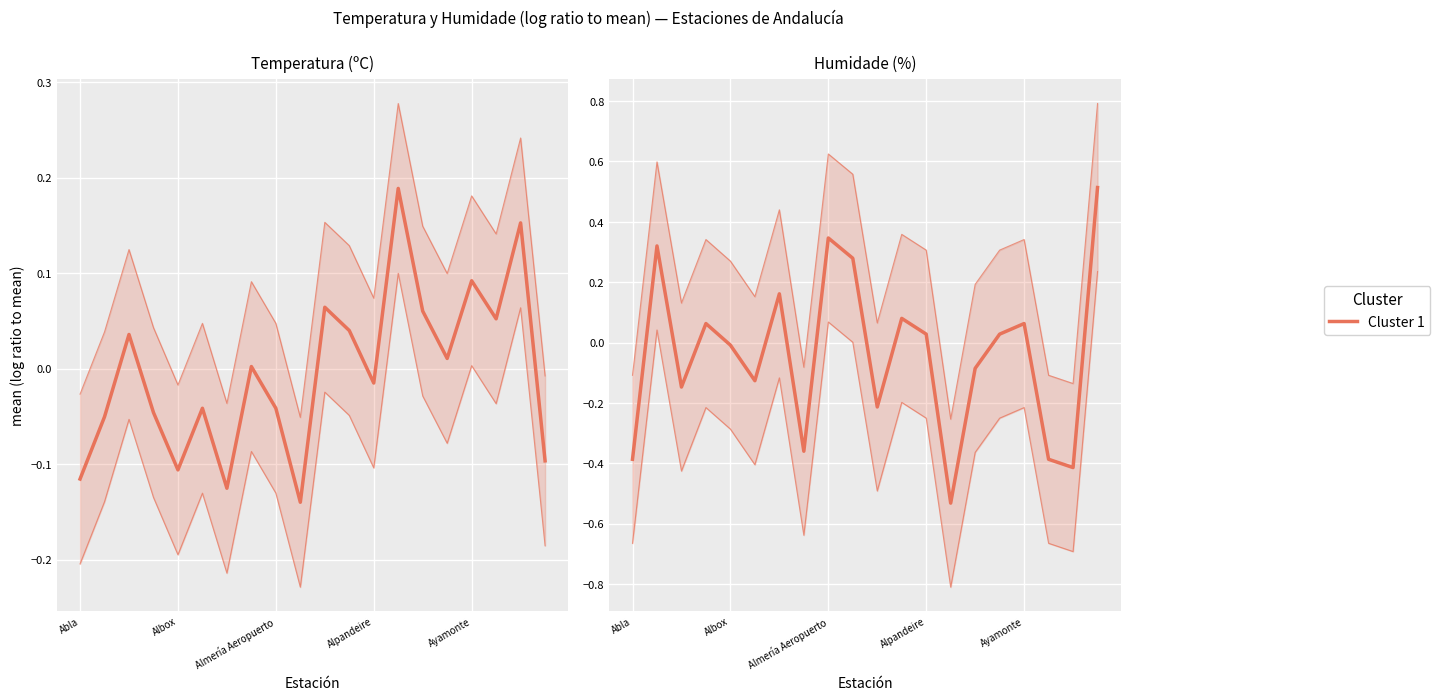

Between Alpandeire and 16, which series saw the biggest shift?

Temperatura (ºC)